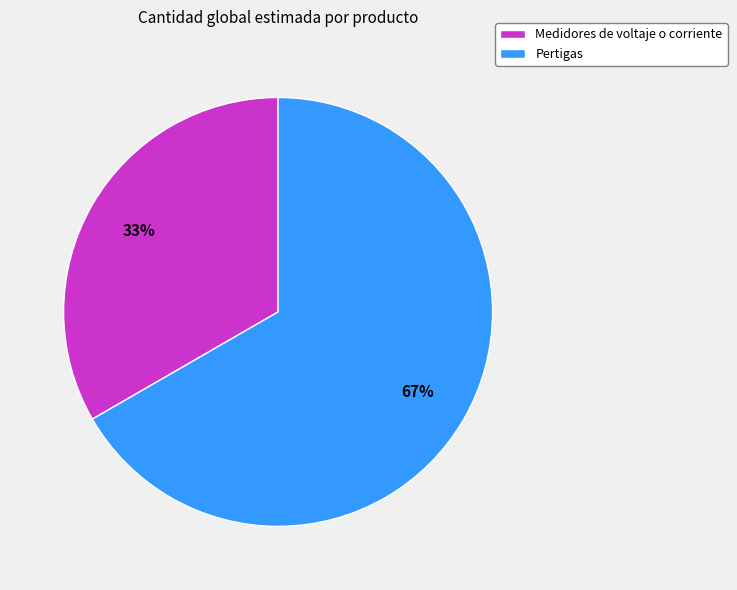

Which slice is the smallest?

Medidores de voltaje o corriente